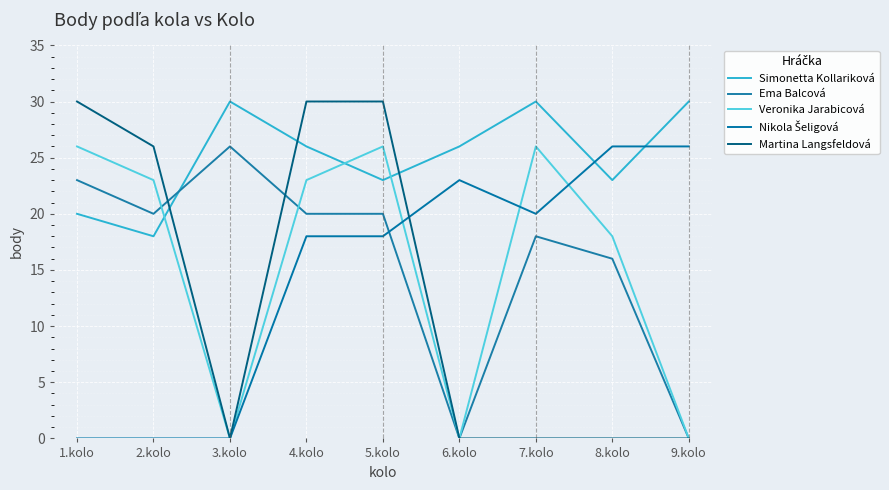

Does the chart display data point markers on the line(s)?

No